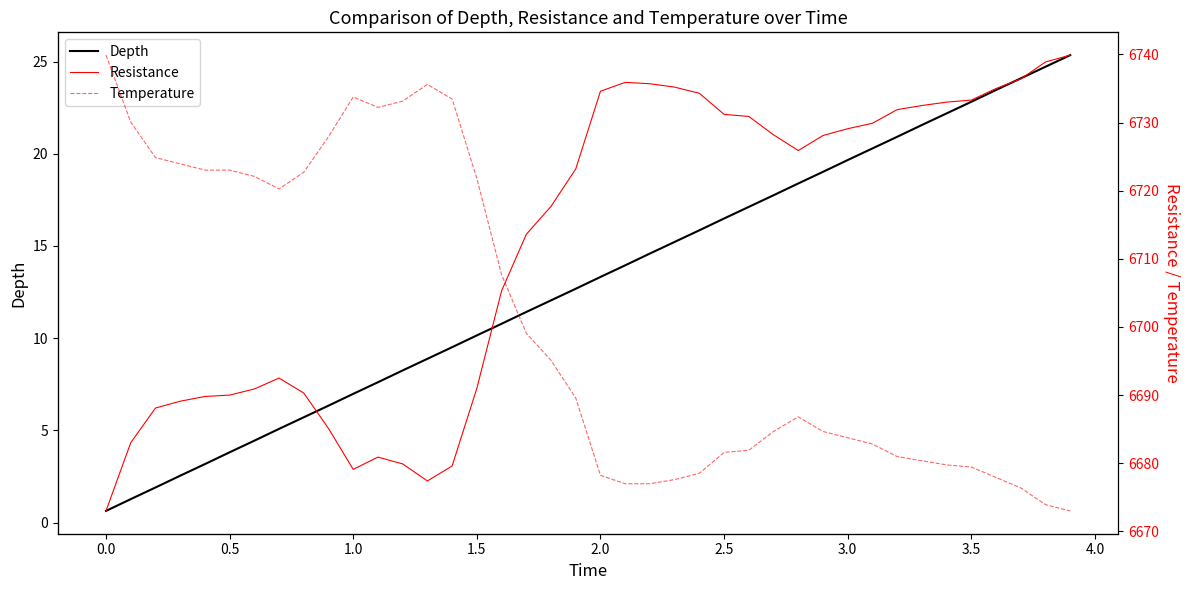

At which label does Depth first exceed 13?

2.0